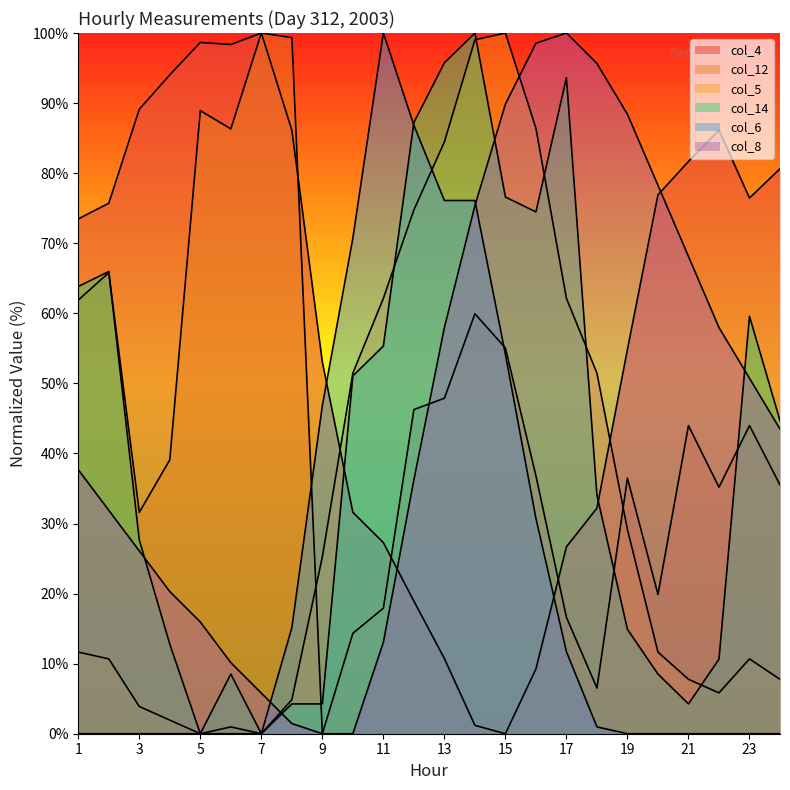

How many values in the col_5 series are below 11?

11